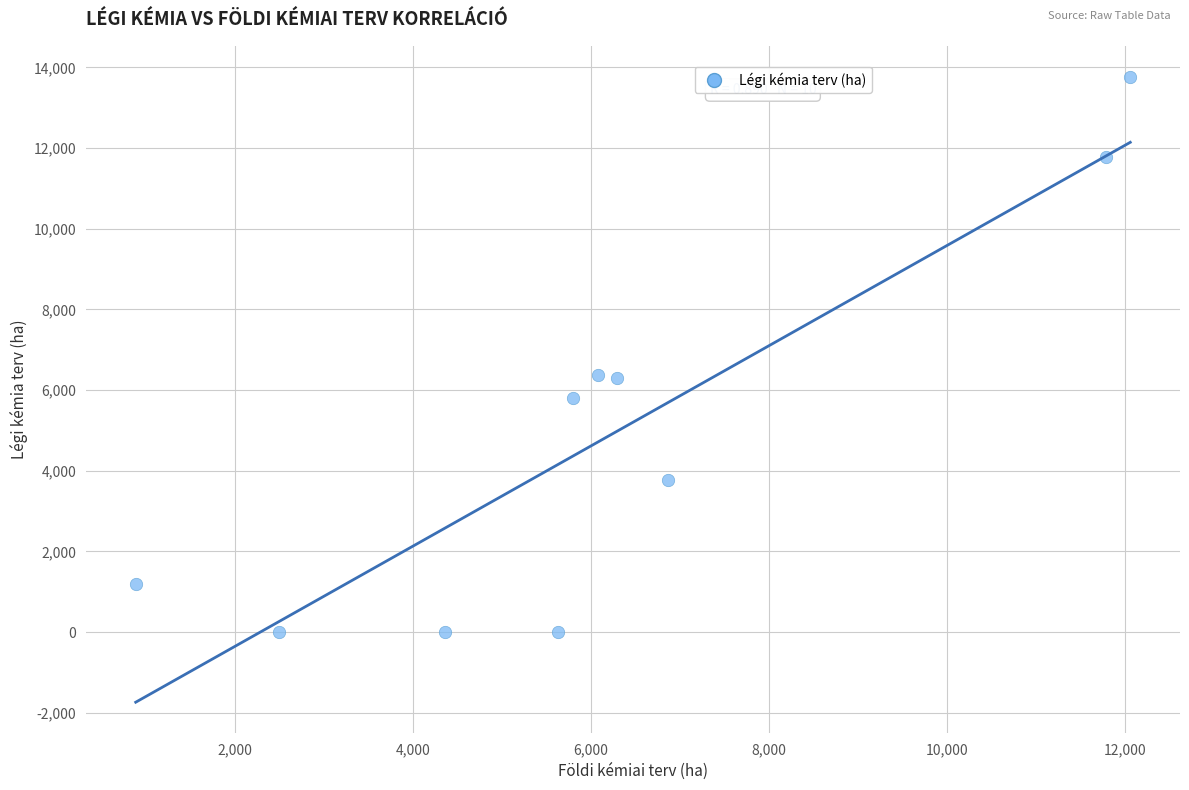

What is the range of Y values (max minus min)?

13757